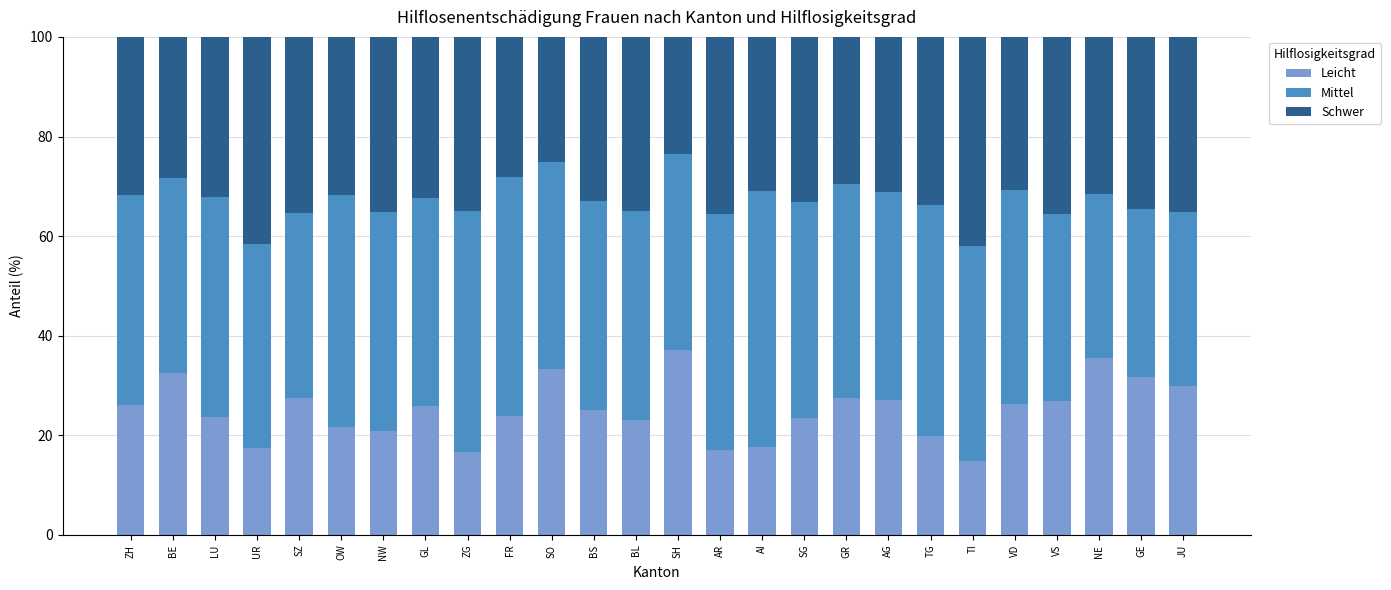

Does the chart contain stacked bars?

Yes